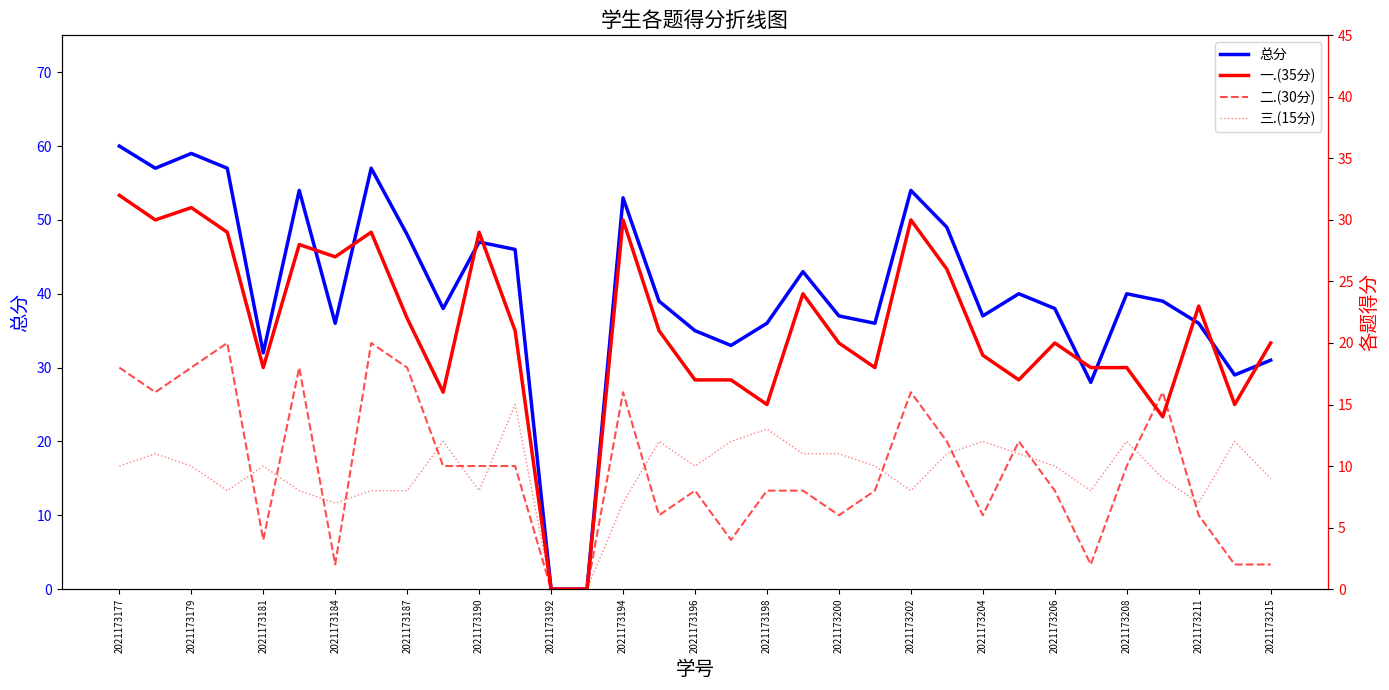

Reading right to left, extract all data points from this chart.

总分: 31	29	36	39	40	28	38	40	37	49	54	36	37	43	36	33	35	39	53	0	0	46	47	38	48	57	36	54	32	57	59	57	60
一.(35分): 20	15	23	14	18	18	20	17	19	26	30	18	20	24	15	17	17	21	30	0	0	21	29	16	22	29	27	28	18	29	31	30	32
二.(30分): 2	2	6	16	10	2	8	12	6	12	16	8	6	8	8	4	8	6	16	0	0	10	10	10	18	20	2	18	4	20	18	16	18
三.(15分): 9	12	7	9	12	8	10	11	12	11	8	10	11	11	13	12	10	12	7	0	0	15	8	12	8	8	7	8	10	8	10	11	10